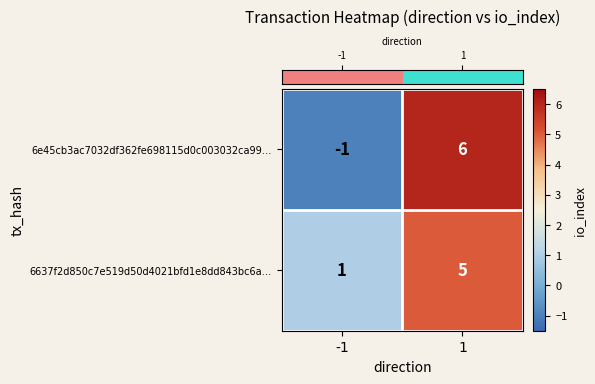

Read the 6e45cb3ac7032df362fe698115d0c003032ca99… value at 1.

6